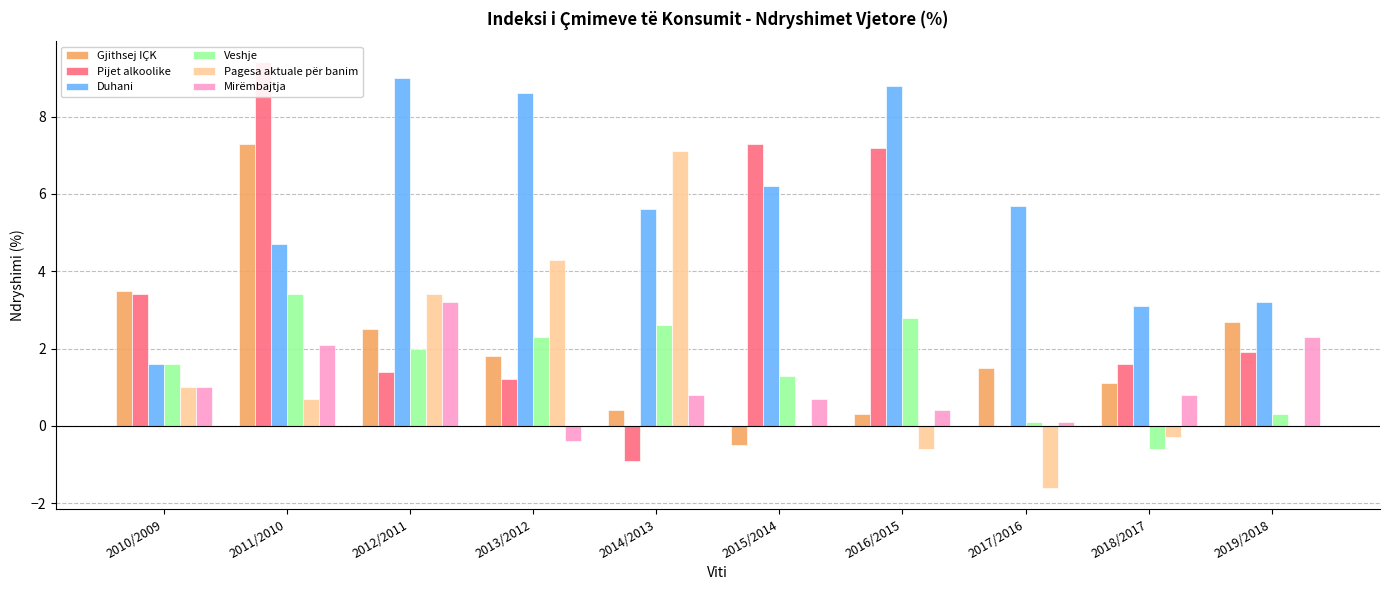

What is the label of the 10th bar from the right?

2010/2009